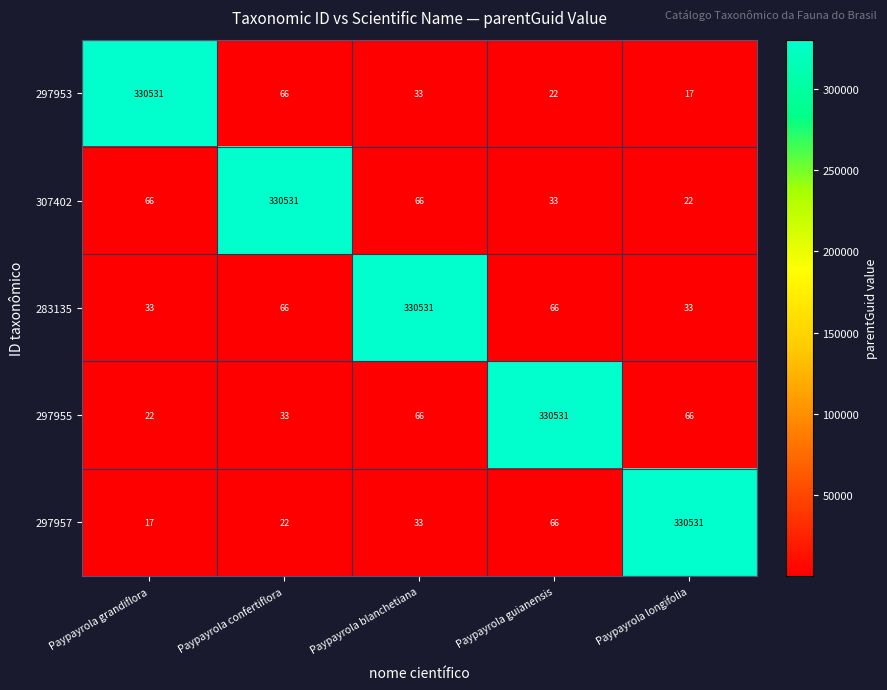

At which label does 297953 reach its peak?

Paypayrola grandiflora